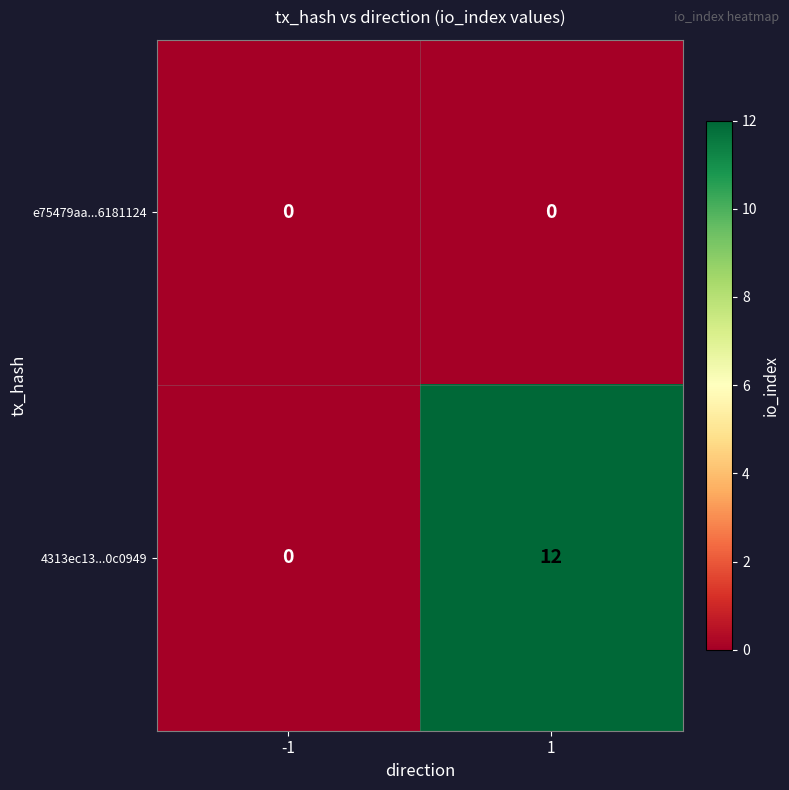

Which label corresponds to the largest value in the chart?

1